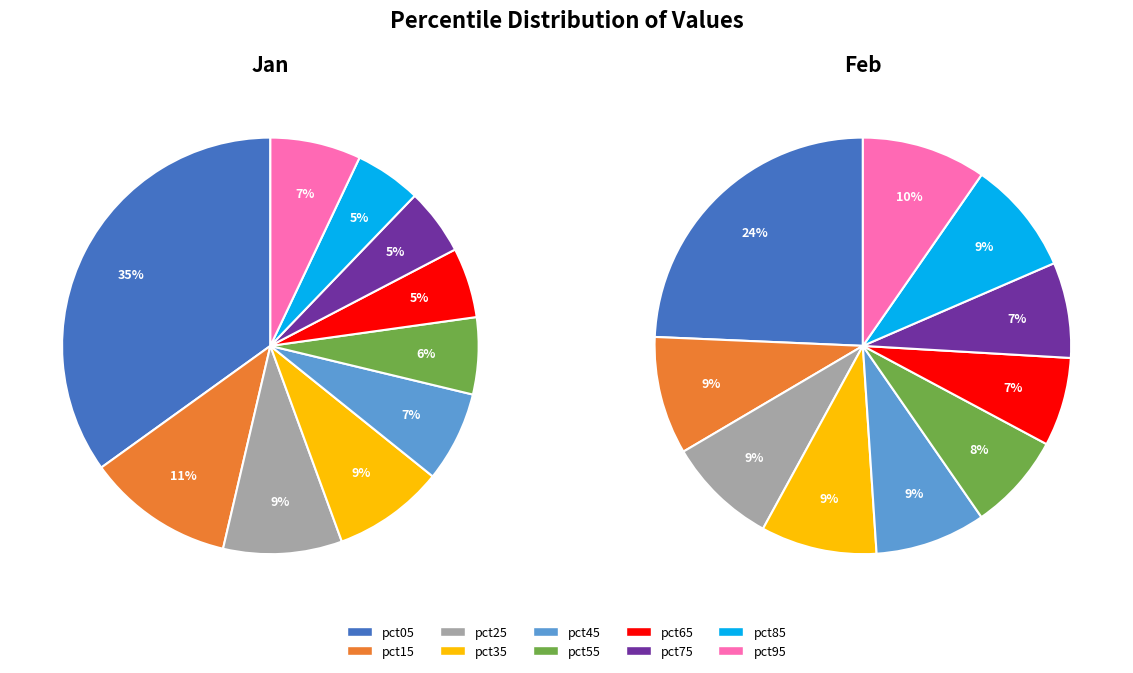

How many slices are in this pie chart?

10